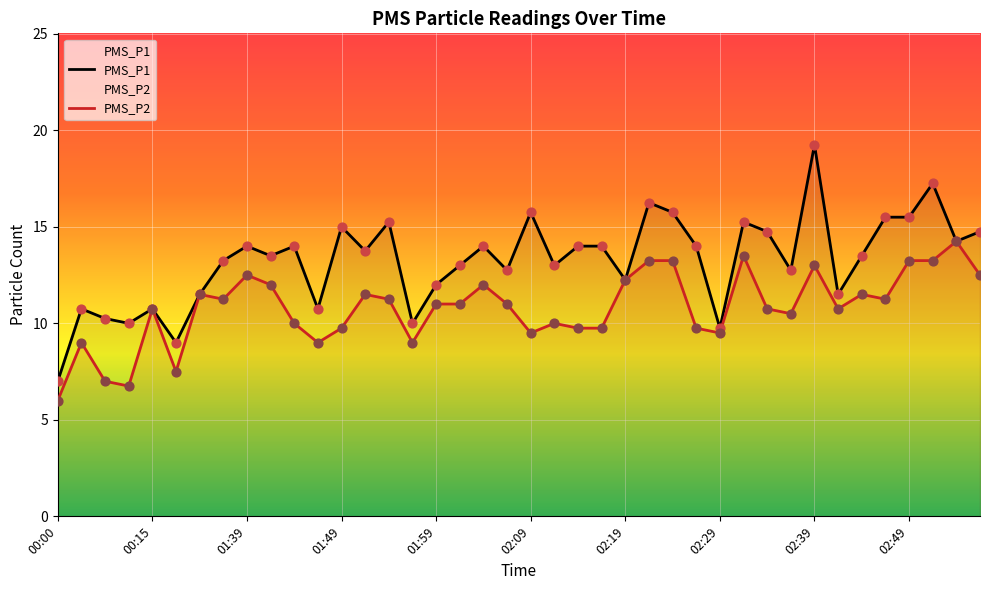

At how many categories does at least one series exceed 7?

39